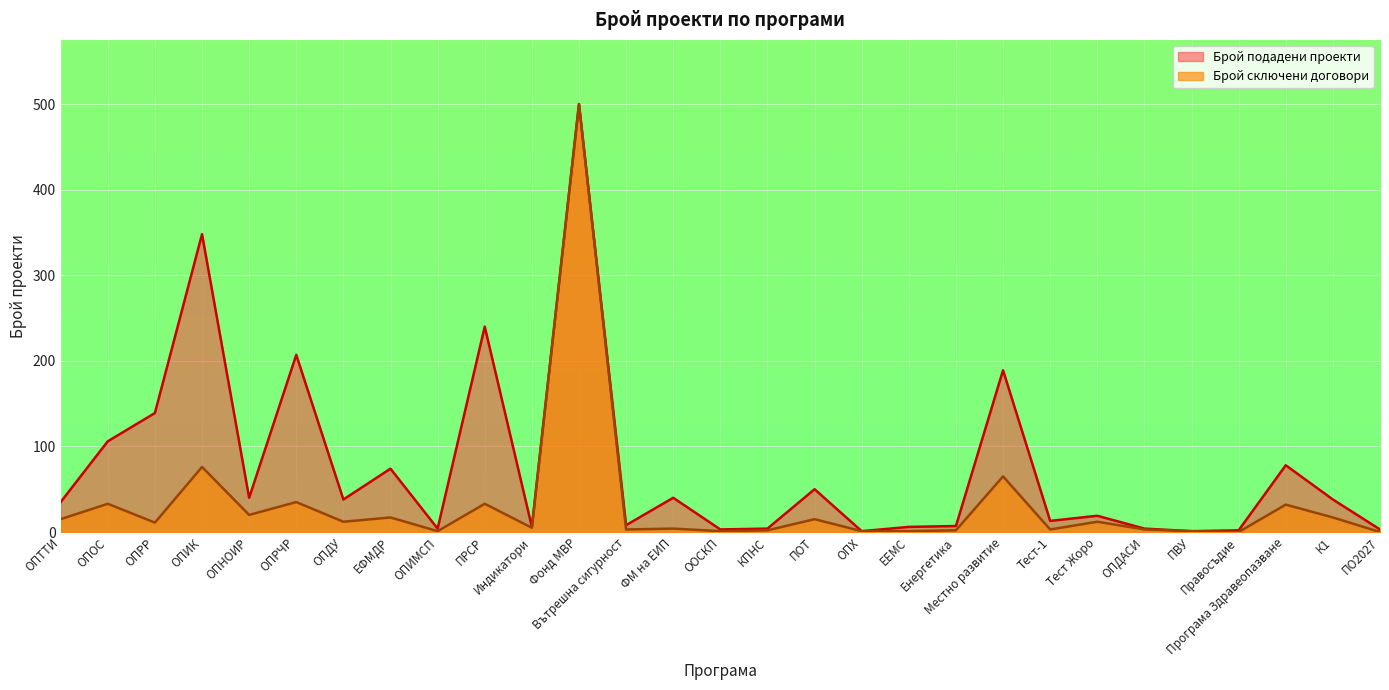

How many values are below 11?

14